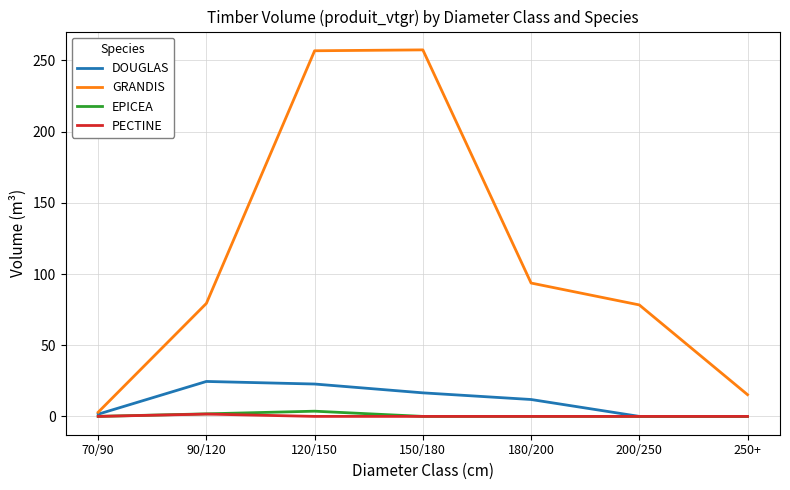

The value of DOUGLAS at 90/120 is 24.5. True or false?

True